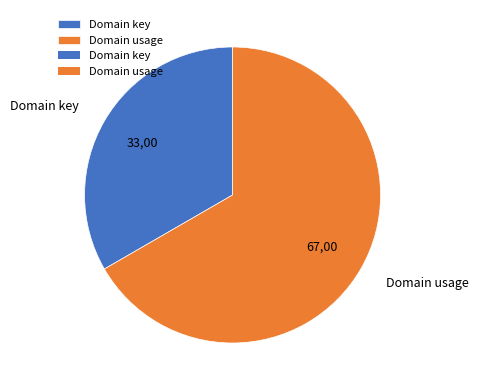

Count the number of slices in the pie.

2